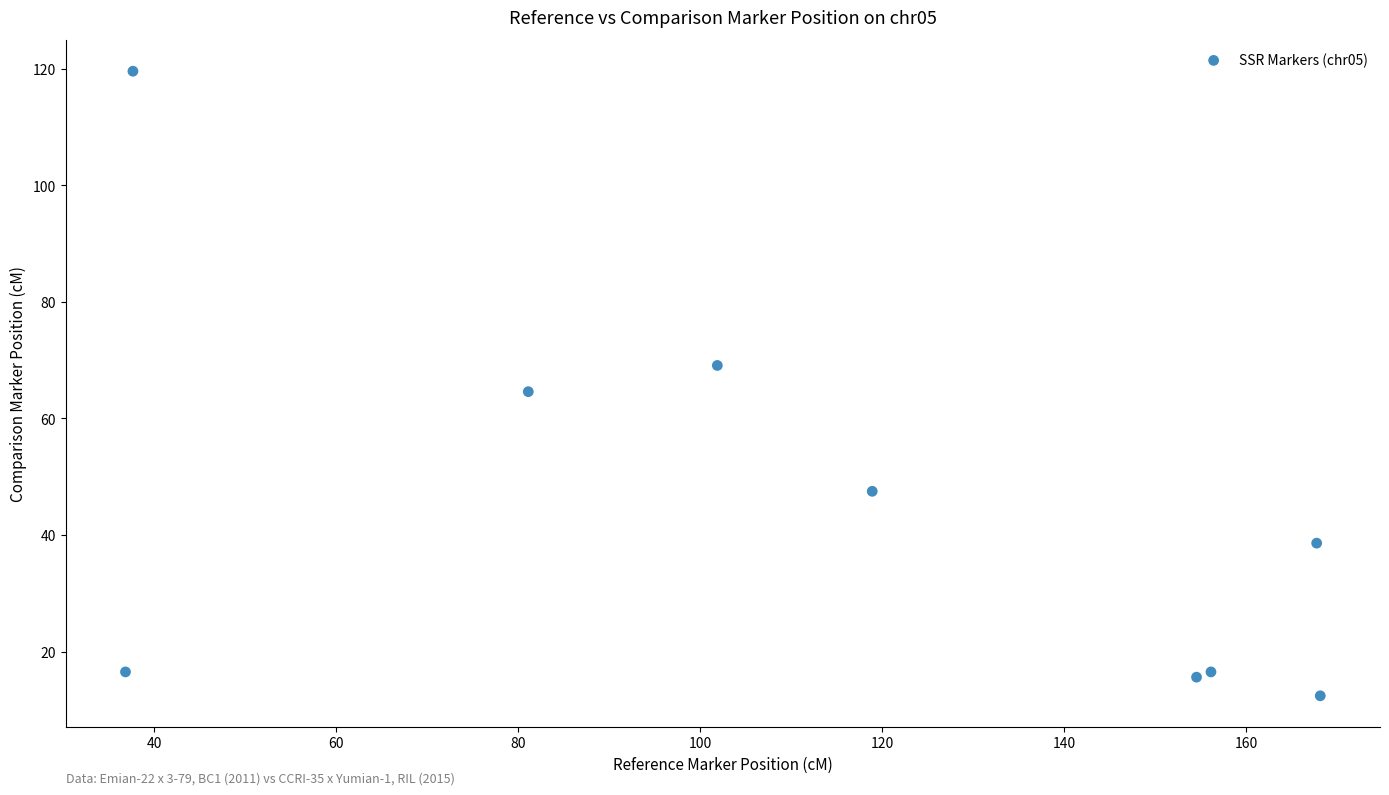

What Y value in the scatter plot is closest to 66?

64.6